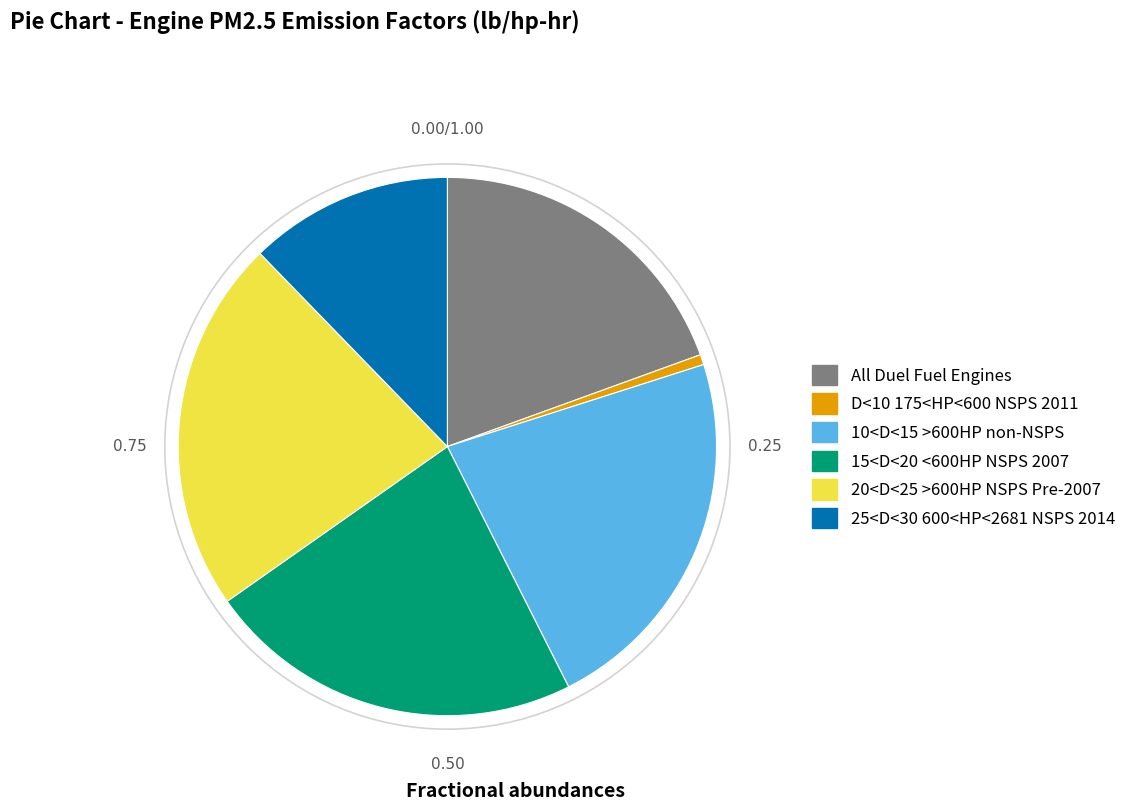

The All Duel Fuel Engines slice represents 13% of the pie. True or false?

False